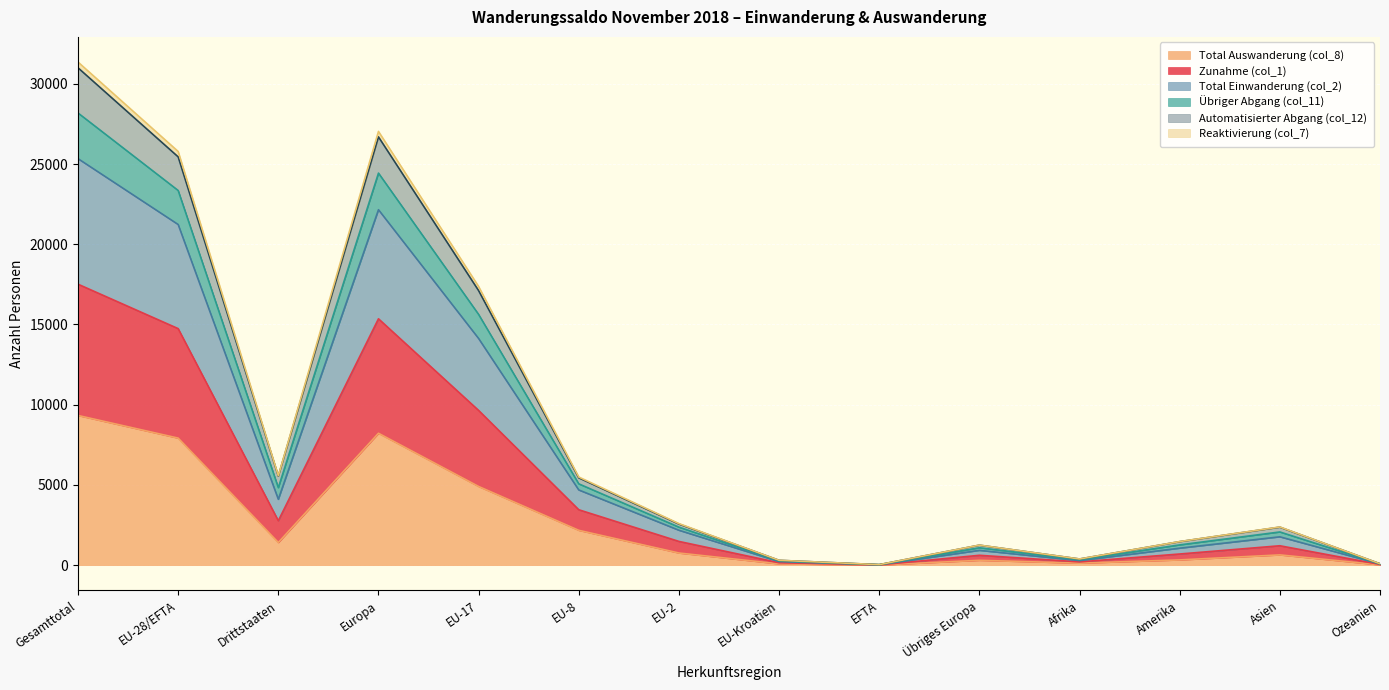

Which category has the highest value in the Total Auswanderung (col_8) series?

Gesamttotal